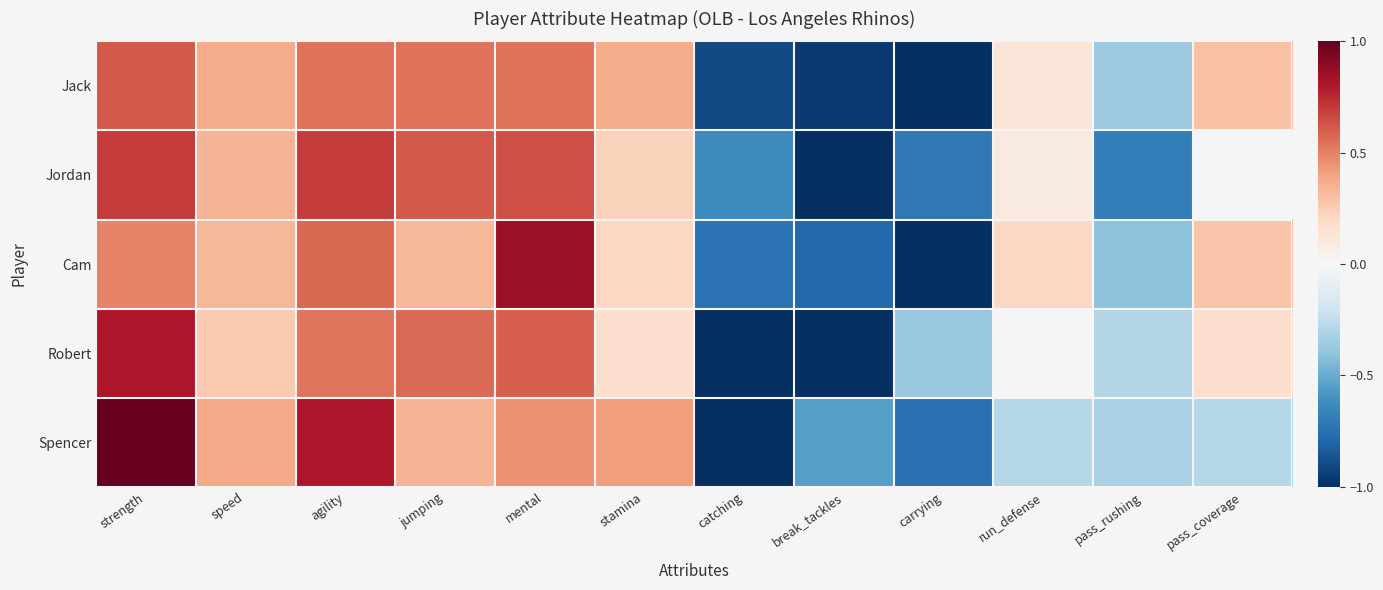

What is the maximum value shown in the chart?

1.0